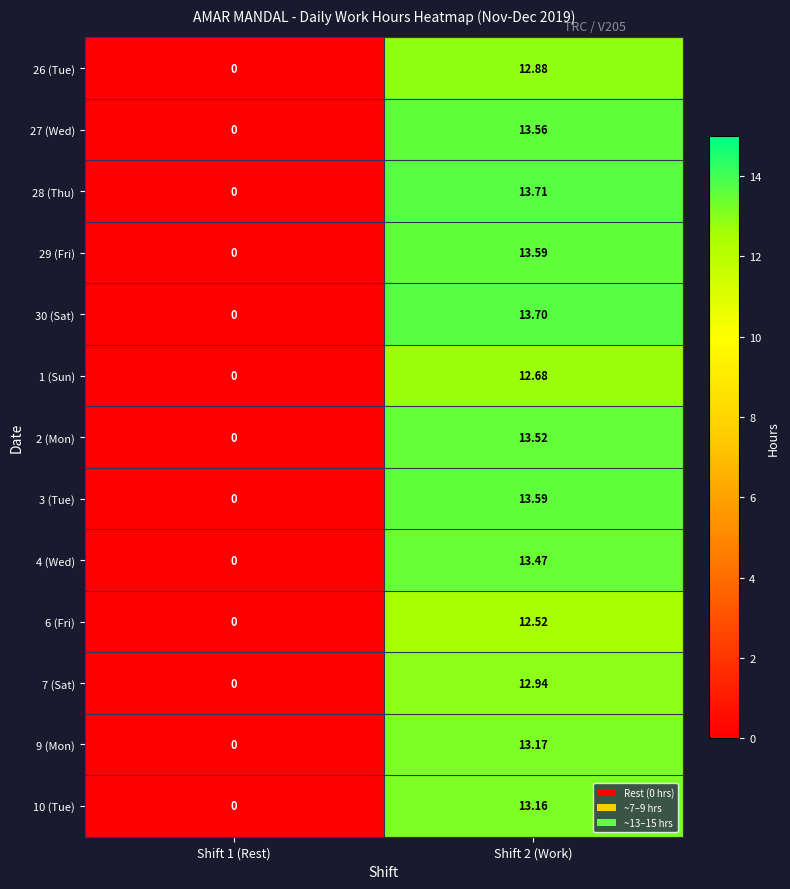

Is the value of 2 (Mon) at Shift 2 (Work) greater than the value of 30 (Sat) at Shift 2 (Work)?

No